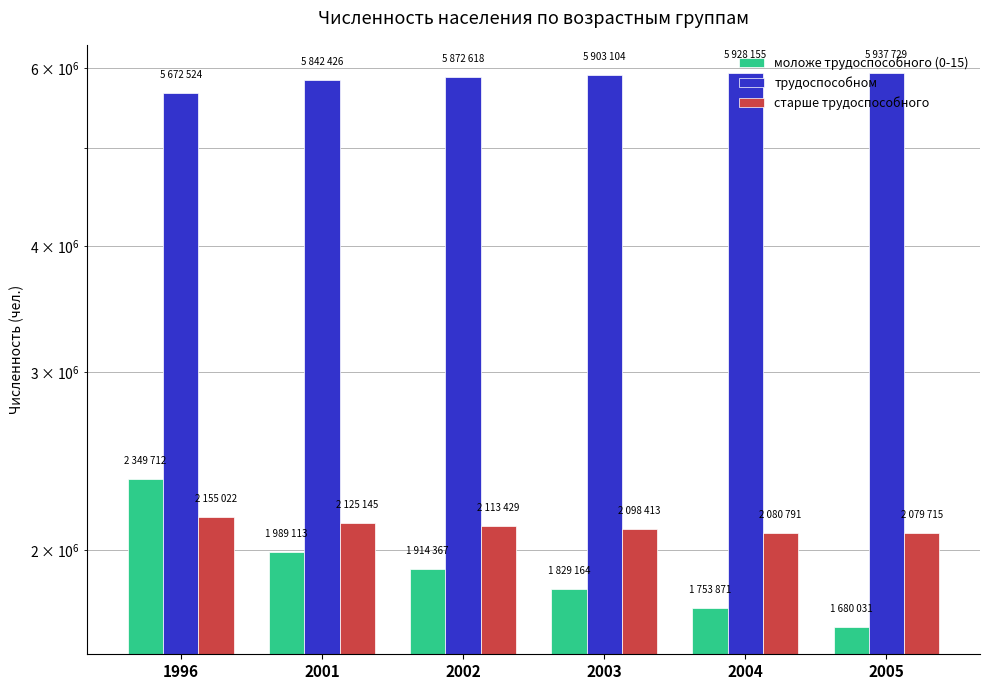

What is the highest value of the старше трудоспособного series?

2155022